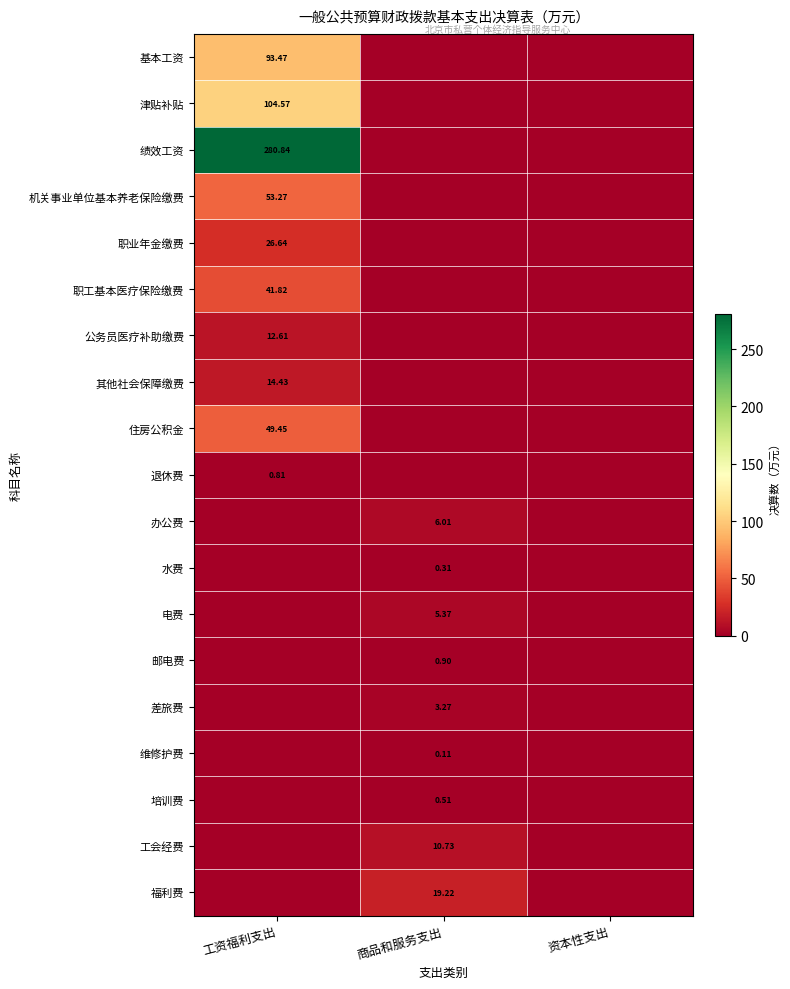

The 住房公积金 series shows 24.1 at 工资福利支出. True or false?

False